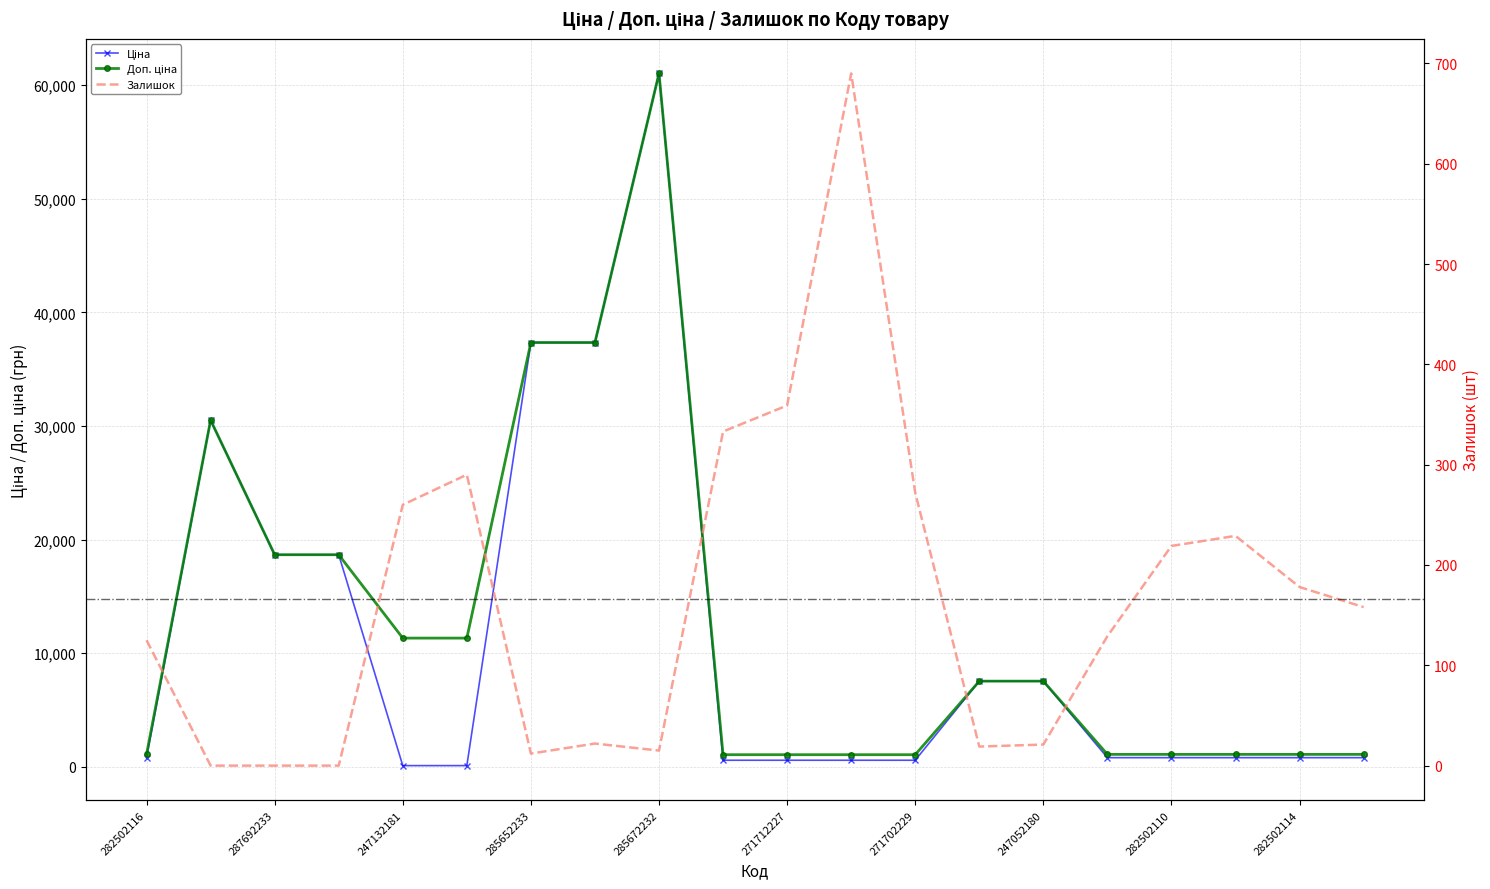

Where is the first local maximum for Ціна?

287712232